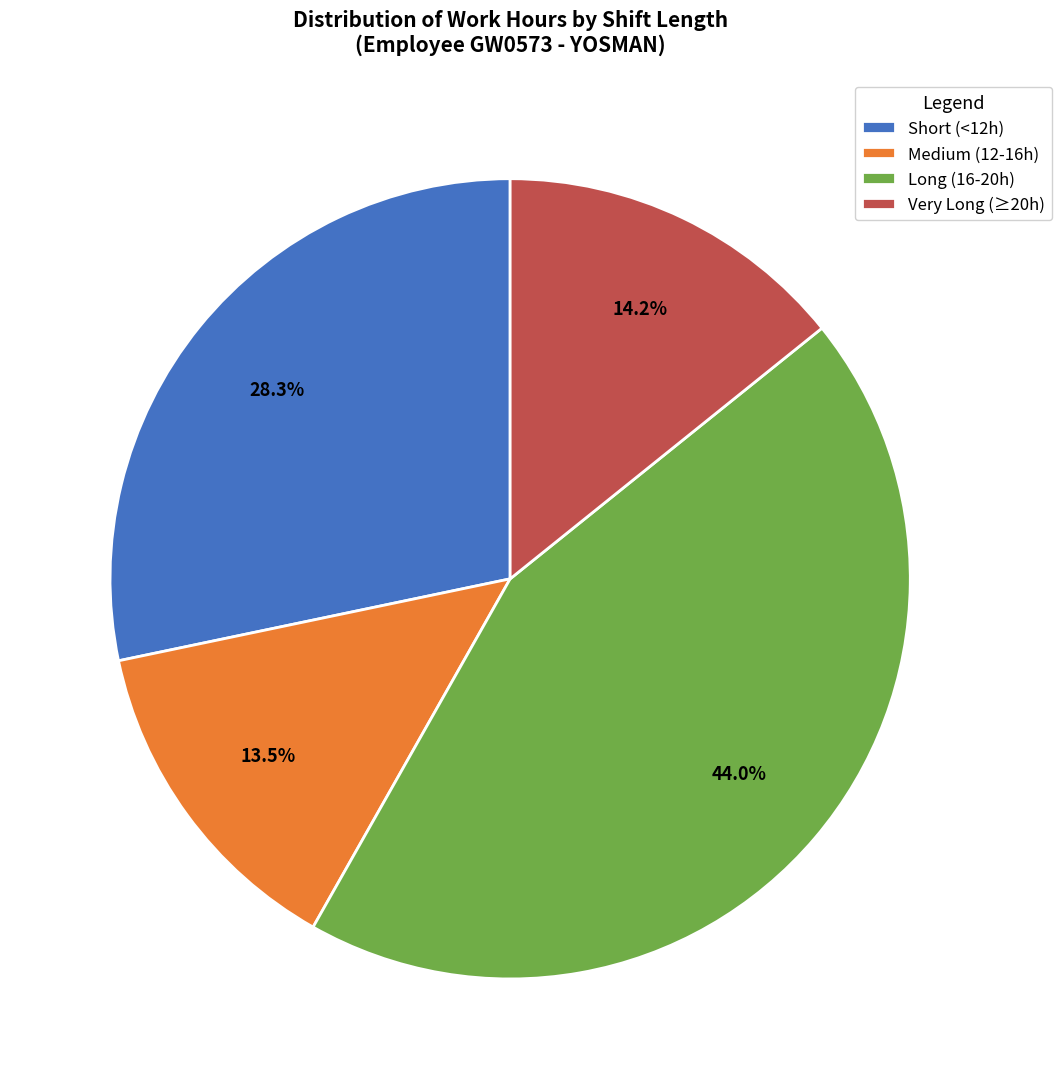

Combined, do Long (16-20h) and Very Long (≥20h) account for over 50%?

Yes